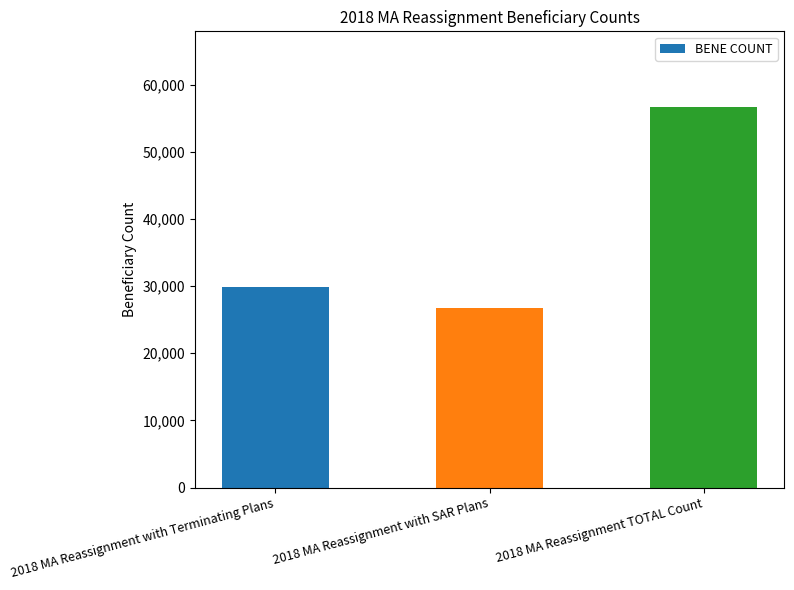

The chart shows a value of 56621 at 2018 MA Reassignment TOTAL Count. True or false?

True